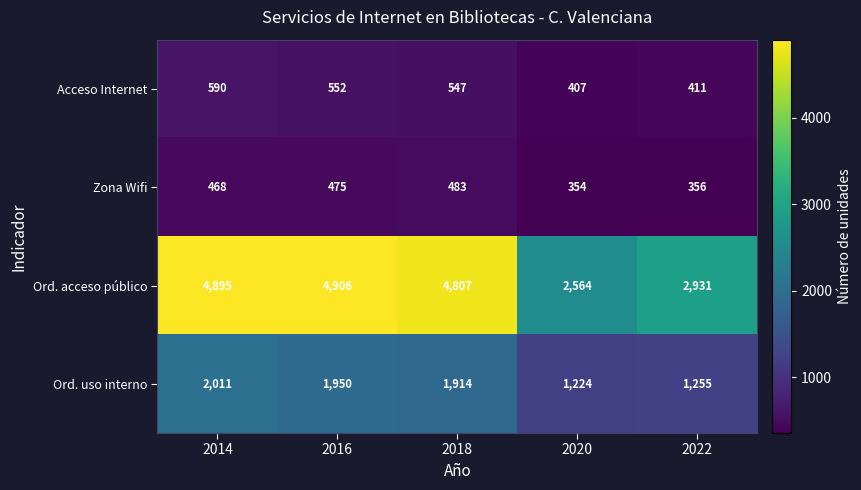

How many data points in Ord. uso interno are less than 1914?

2